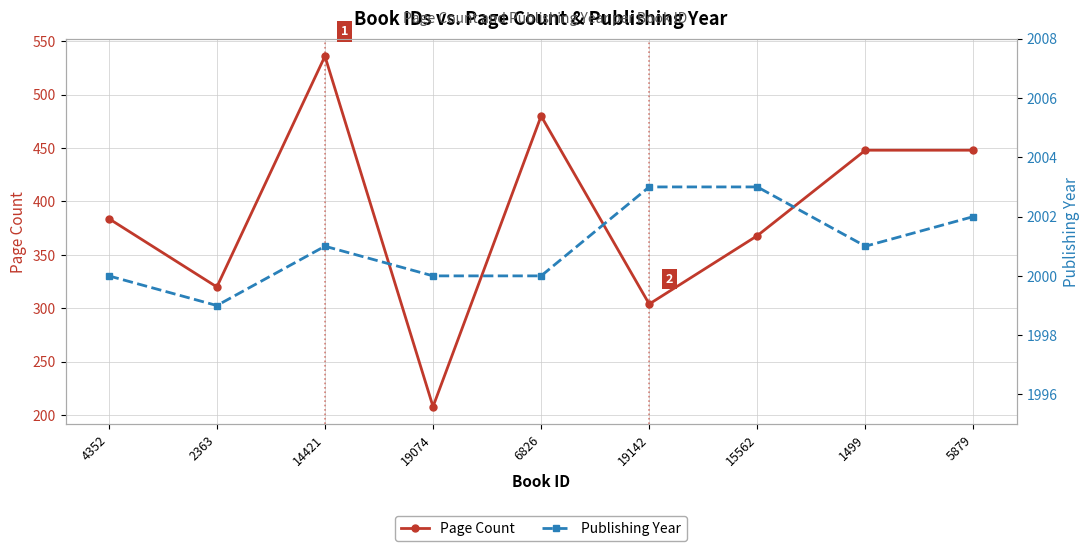

Which series has the largest range (max minus min)?

Page Count